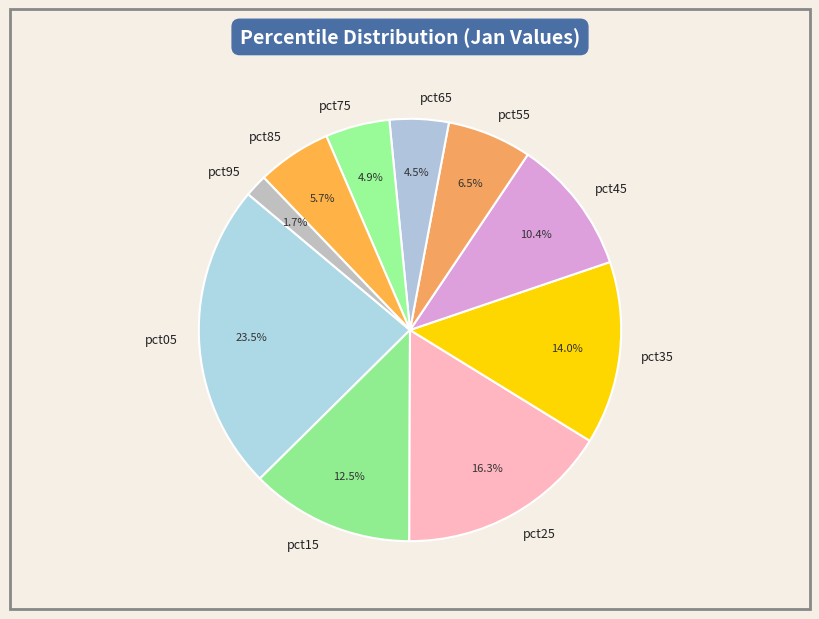

Does pct45 account for over 50% of the chart?

No